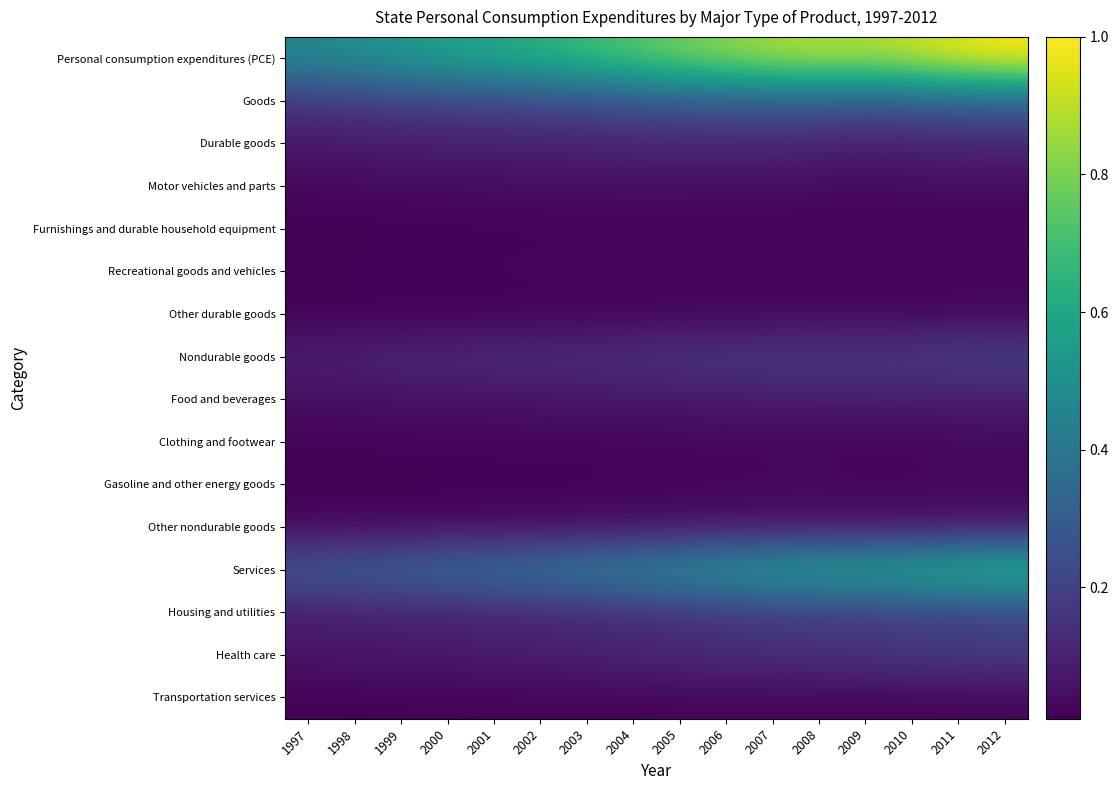

Which series changed the most between 1997 and 2009?

Personal consumption expenditures (PCE)